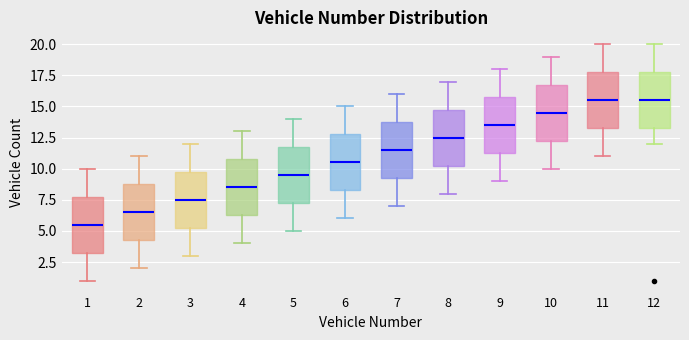

Reading left to right, transcribe this box plot: for each box, give where its median line is, the range the box spans, and where its two whiskers end, as read against the y-axis. The values are not printed on the chart, so give them approximately, as read against the axis.

1: median 5.5, box 3.5 to 8.0, whiskers 1.0 to 10.0
2: median 6.5, box 4.5 to 9.0, whiskers 2.0 to 11.0
3: median 7.5, box 5.5 to 10.0, whiskers 3.0 to 12.0
4: median 8.5, box 6.5 to 11.0, whiskers 4.0 to 13.0
5: median 9.5, box 7.5 to 12.0, whiskers 5.0 to 14.0
6: median 10.5, box 8.5 to 13.0, whiskers 6.0 to 15.0
7: median 11.5, box 9.5 to 14.0, whiskers 7.0 to 16.0
8: median 12.5, box 10.5 to 15.0, whiskers 8.0 to 17.0
9: median 13.5, box 11.5 to 16.0, whiskers 9.0 to 18.0
10: median 14.5, box 12.5 to 17.0, whiskers 10.0 to 19.0
11: median 15.5, box 13.5 to 18.0, whiskers 11.0 to 20.0
12: median 15.5, box 13.5 to 18.0, whiskers 12.0 to 20.0